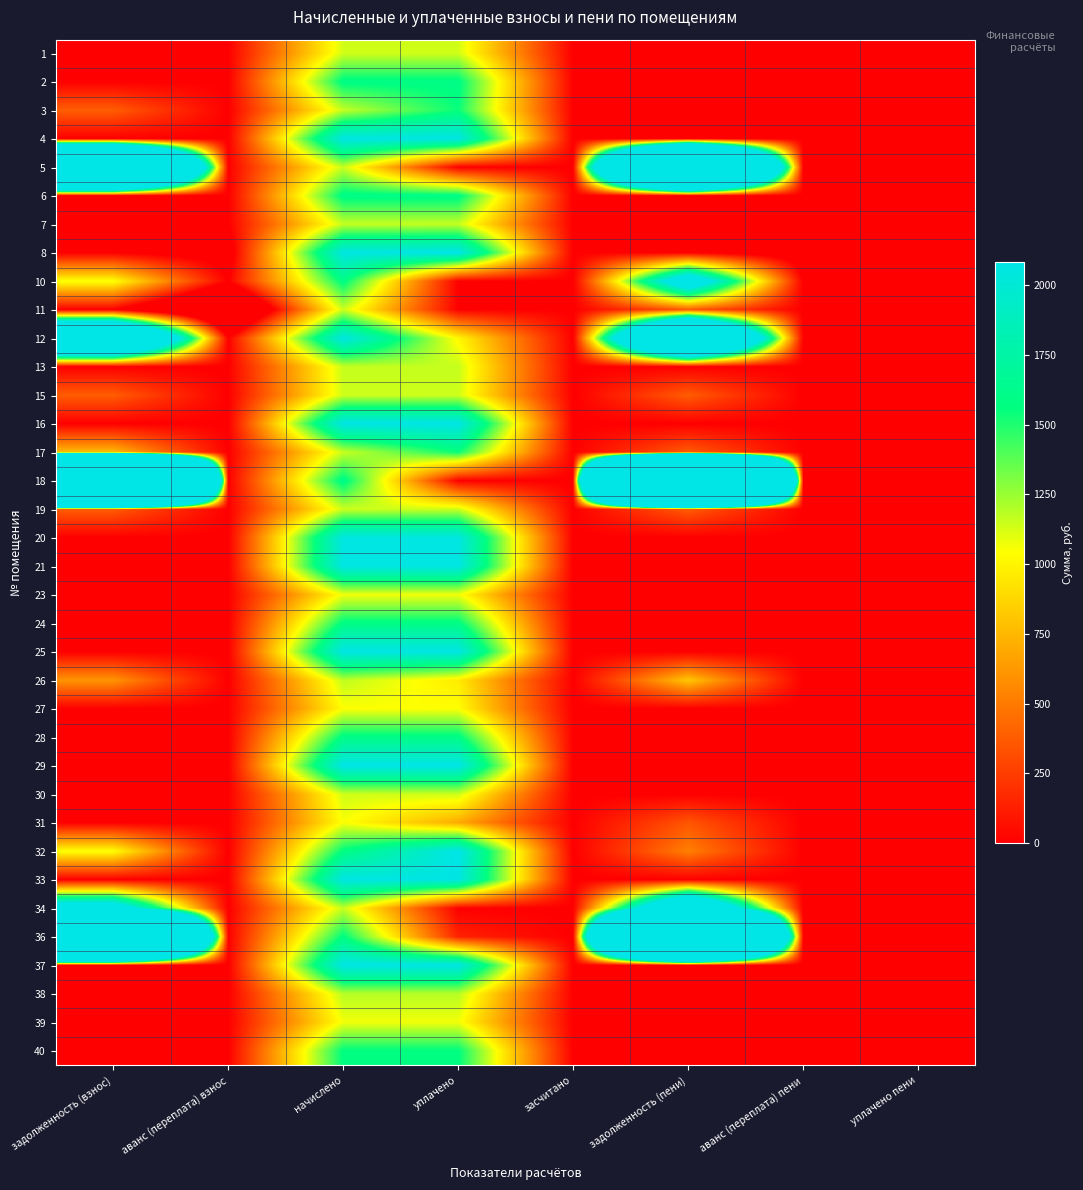

How many categories are shown in the chart?

8